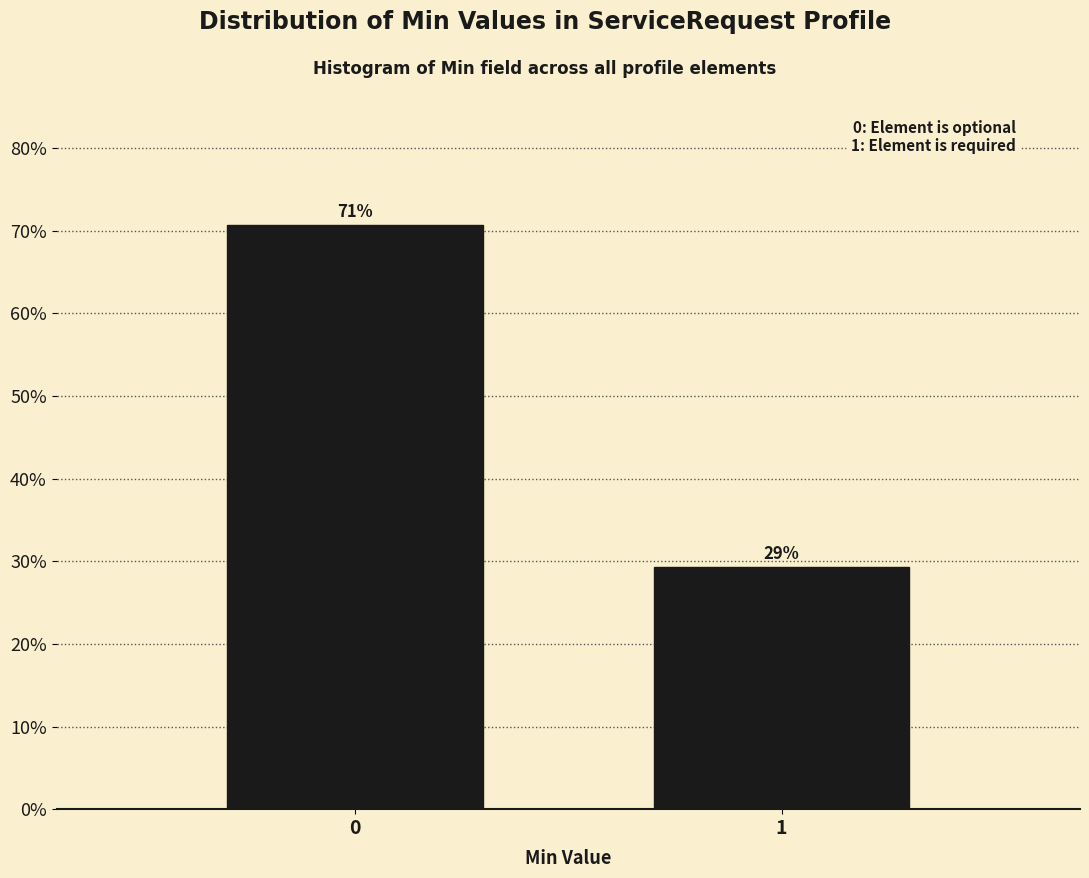

List the labels in order of value, largest first.

0, 1